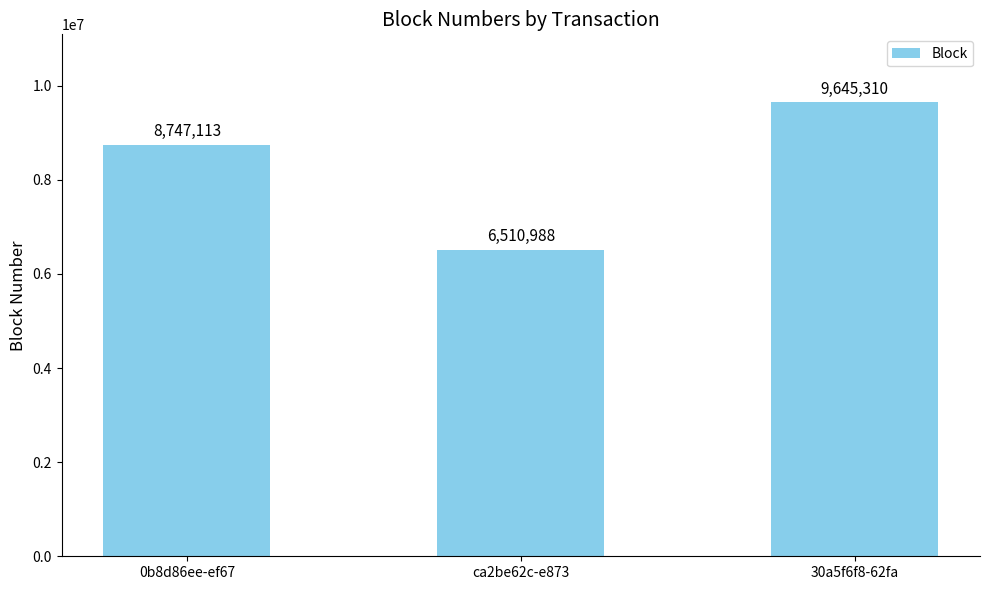

At which category does the chart reach its minimum across all series?

ca2be62c-e873